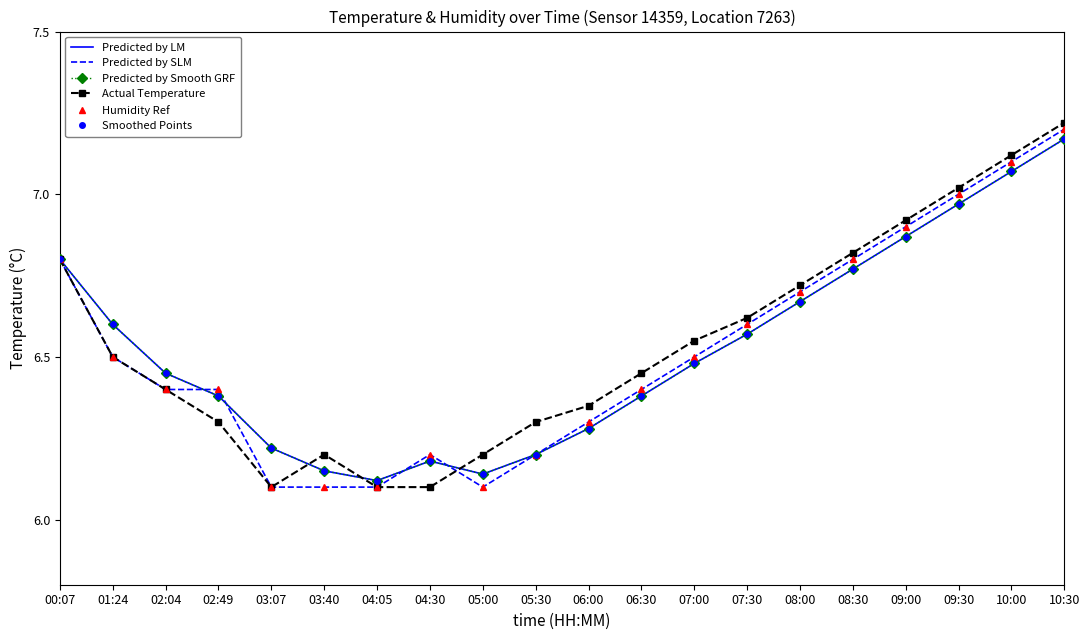

Count the number of categories in the chart.

20